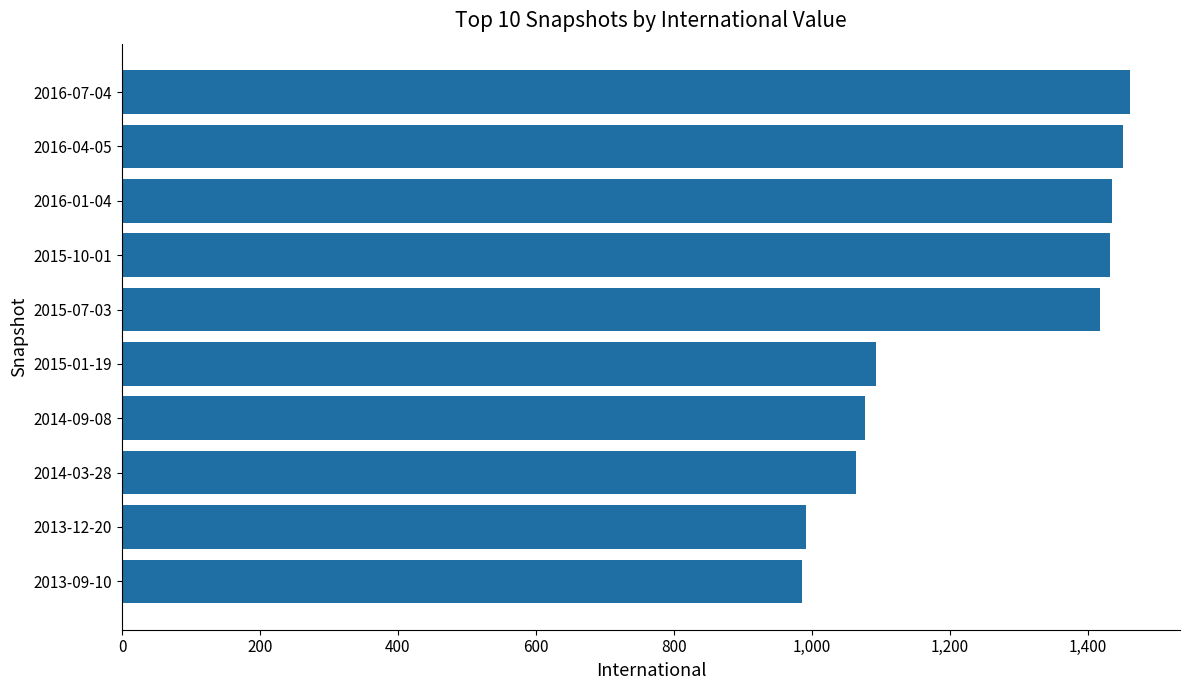

Is it true that the value at 2016-04-05 is 1452?

True